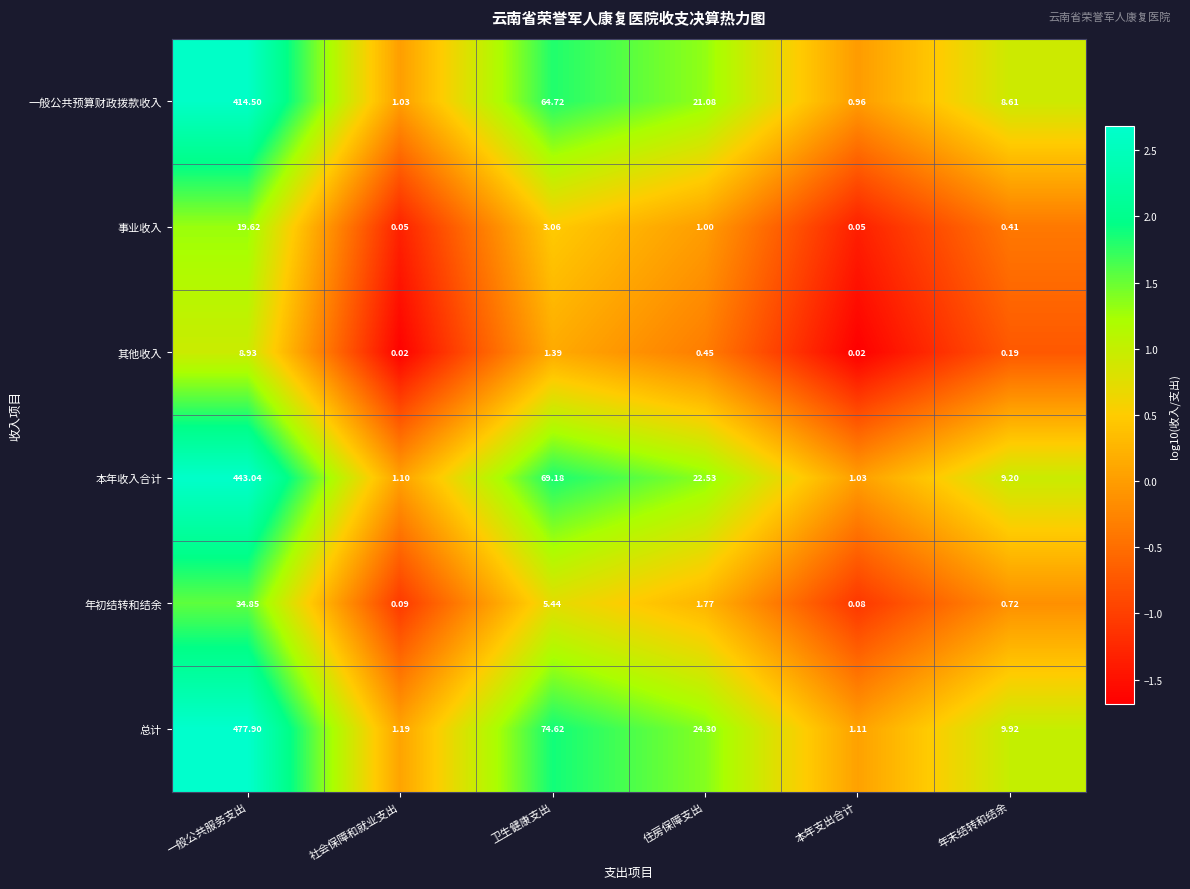

Which series has the largest total across all categories?

总计